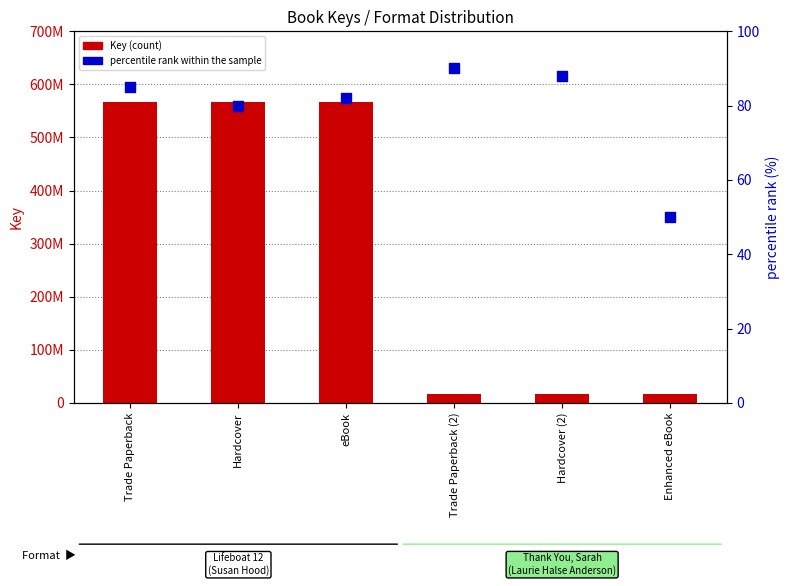

Which series has the largest total across all categories?

Key (count)